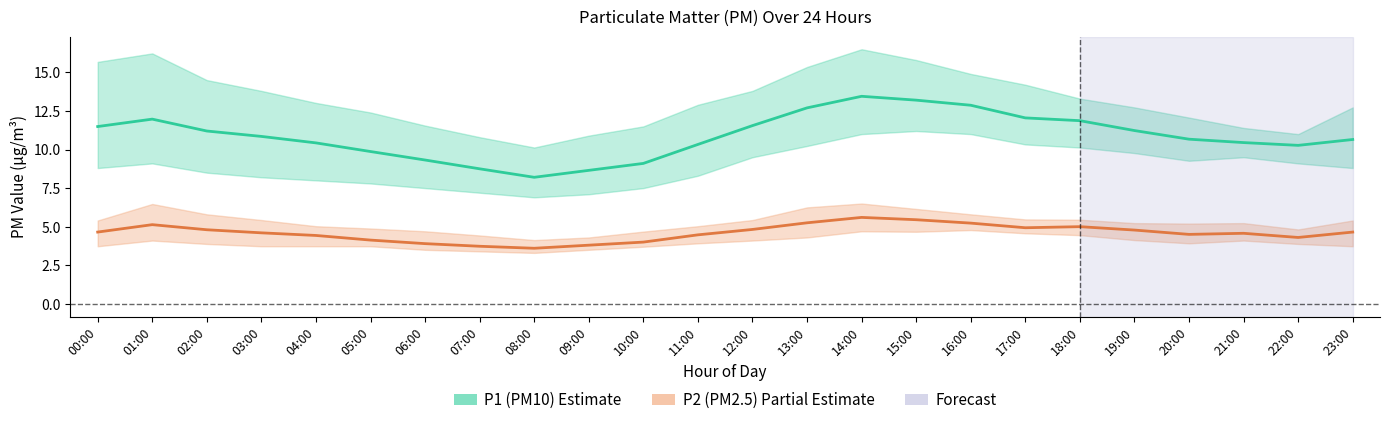

What is the average value of the P1 (PM10) series?

10.9